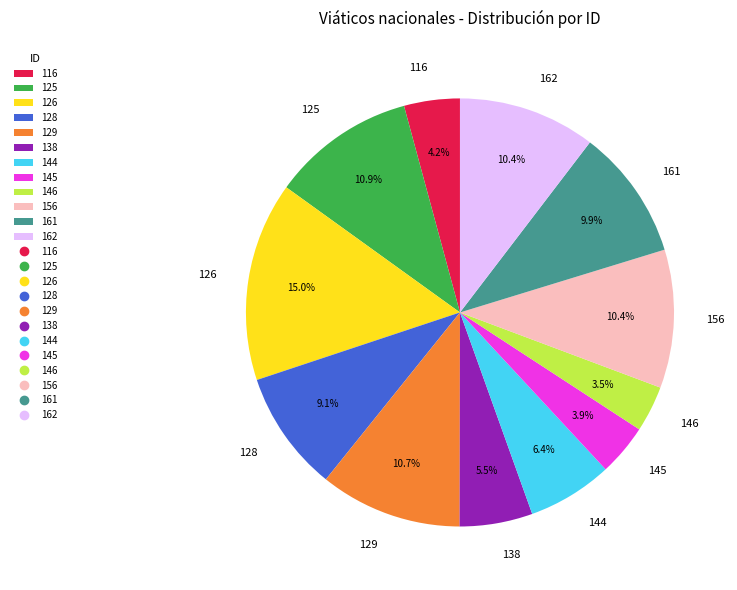

What percentage is NOT represented by 128?

90.9%